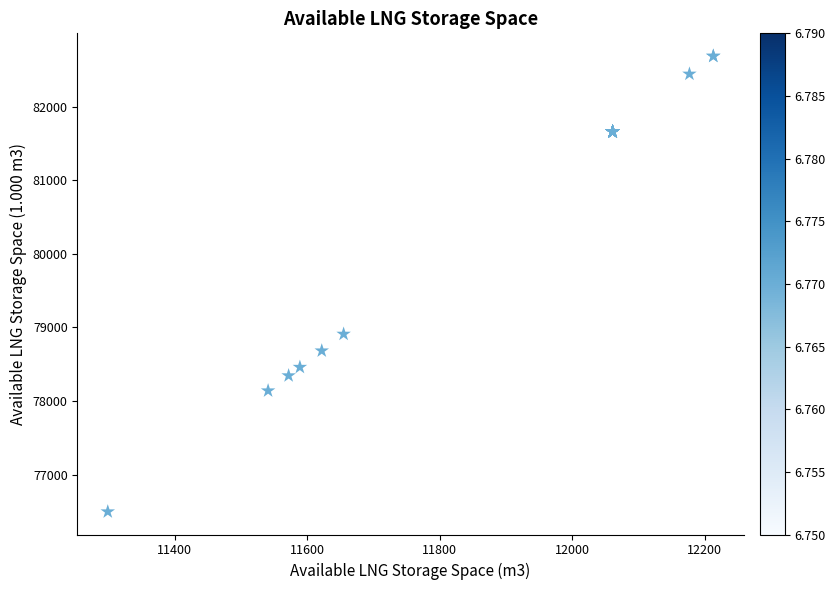

What Y value in the scatter plot is closest to 79589?

78908.0